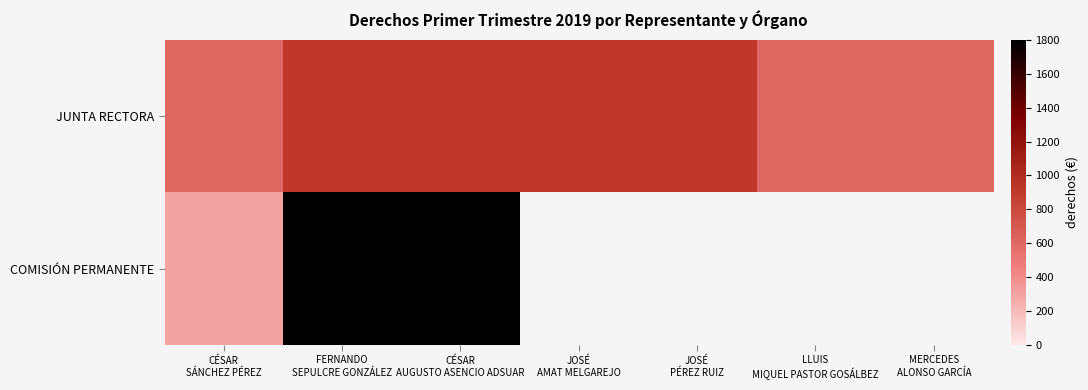

Which series changed the most between CÉSAR SÁNCHEZ PÉREZ and MERCEDES ALONSO GARCÍA?

JUNTA RECTORA